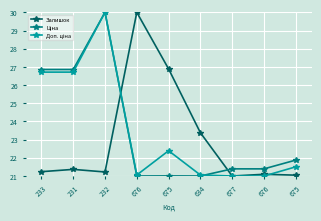

Where is Ціна nearest to the value 25?

233